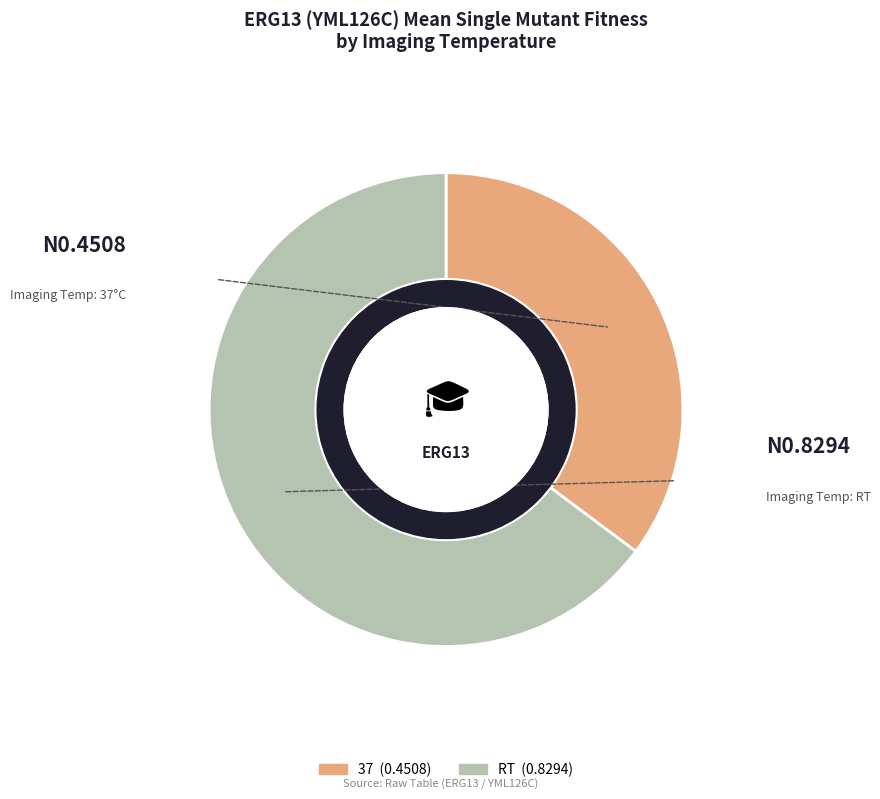

Which has a higher value, 37 or RT?

RT